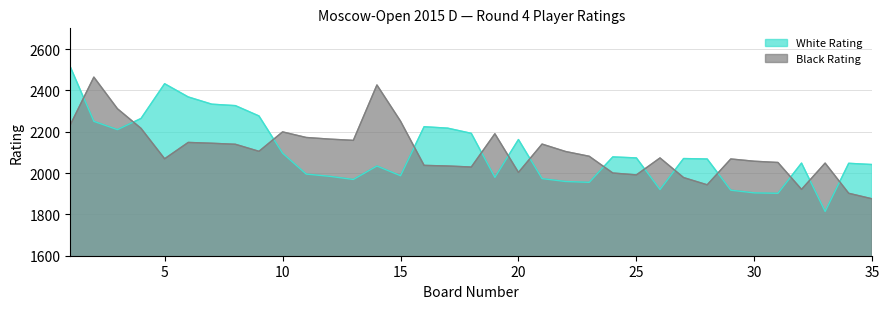

What is the minimum value for White Rating?

1814